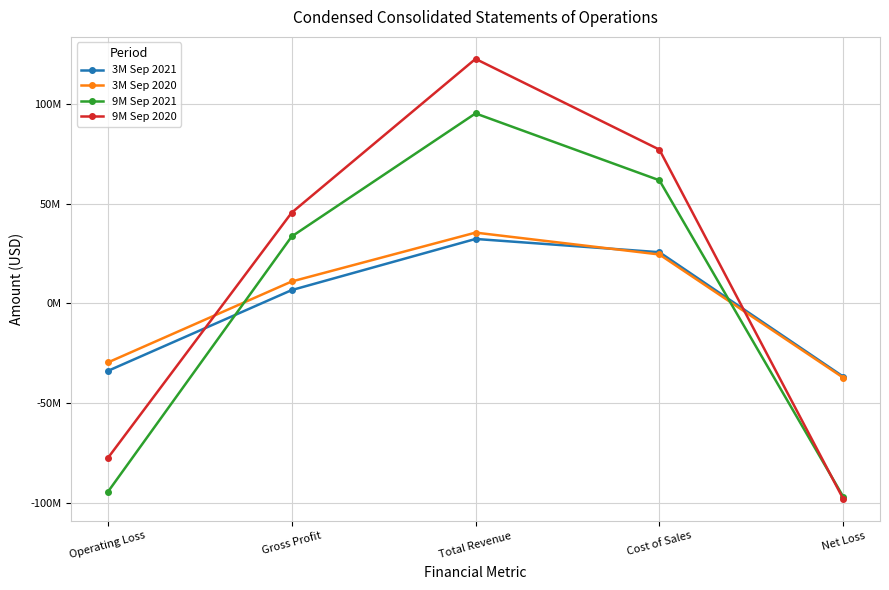

What is the approximate value of 3M Sep 2020 at Gross Profit?

10966000